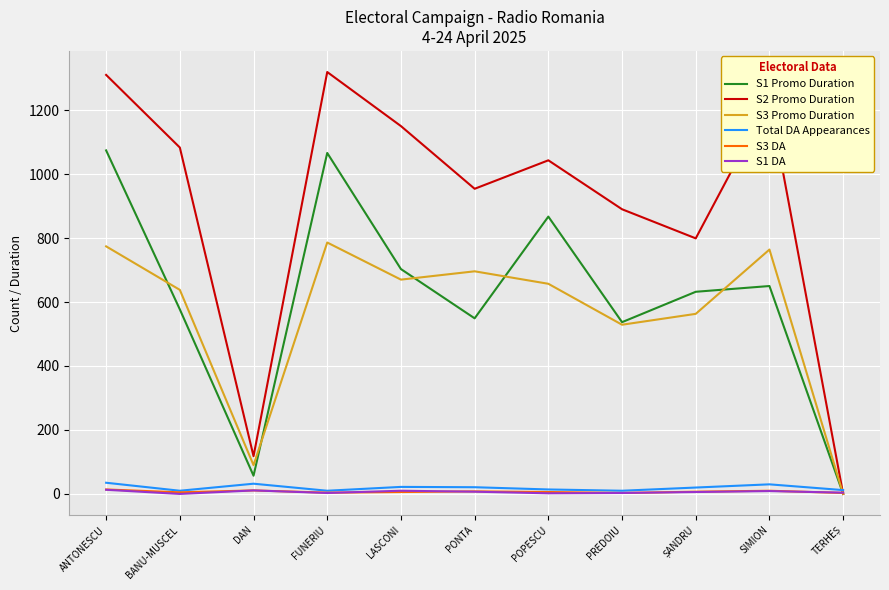

Which series has the largest total across all categories?

S2 Promo Duration